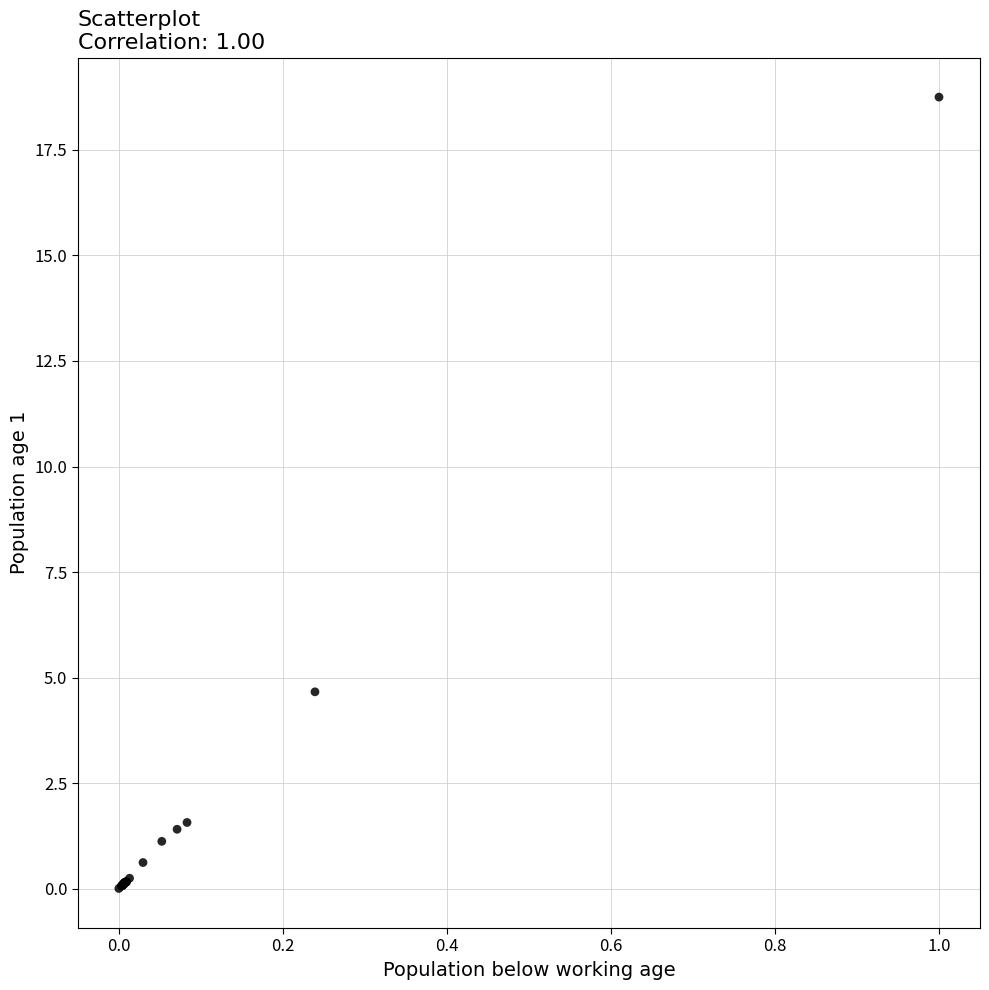

What Y value in the scatter plot is closest to 9?

4.7